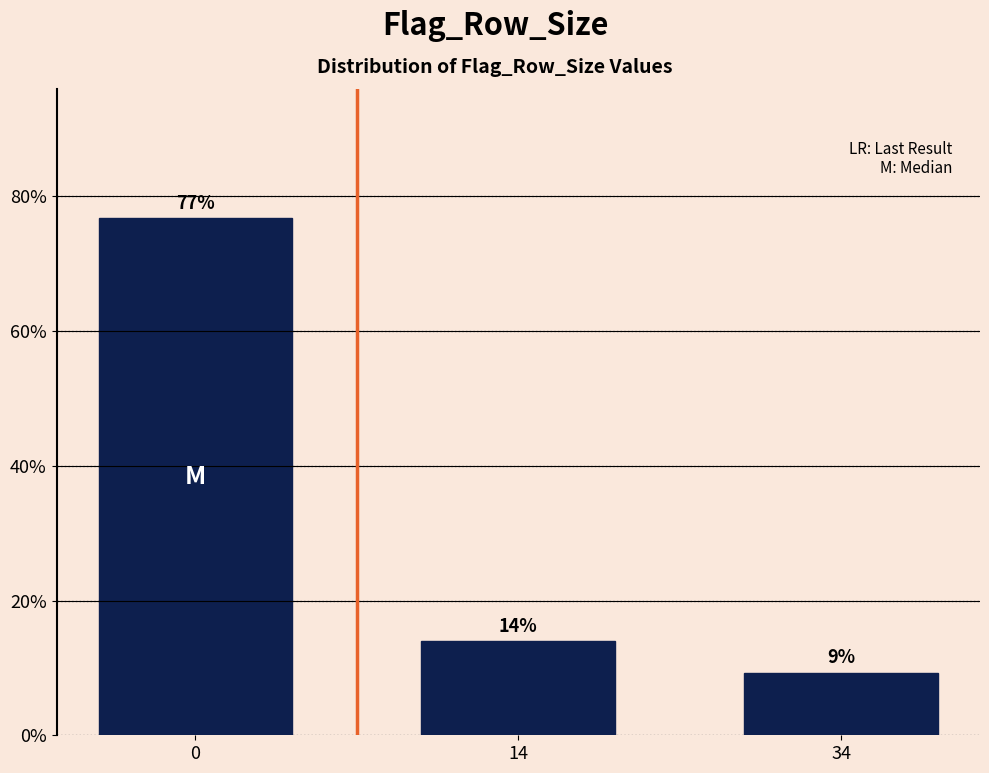

List the labels in order of value, smallest first.

34, 14, 0